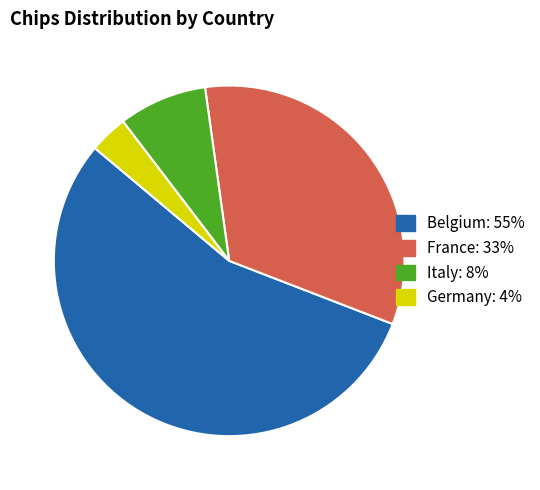

How many slices are in this pie chart?

4